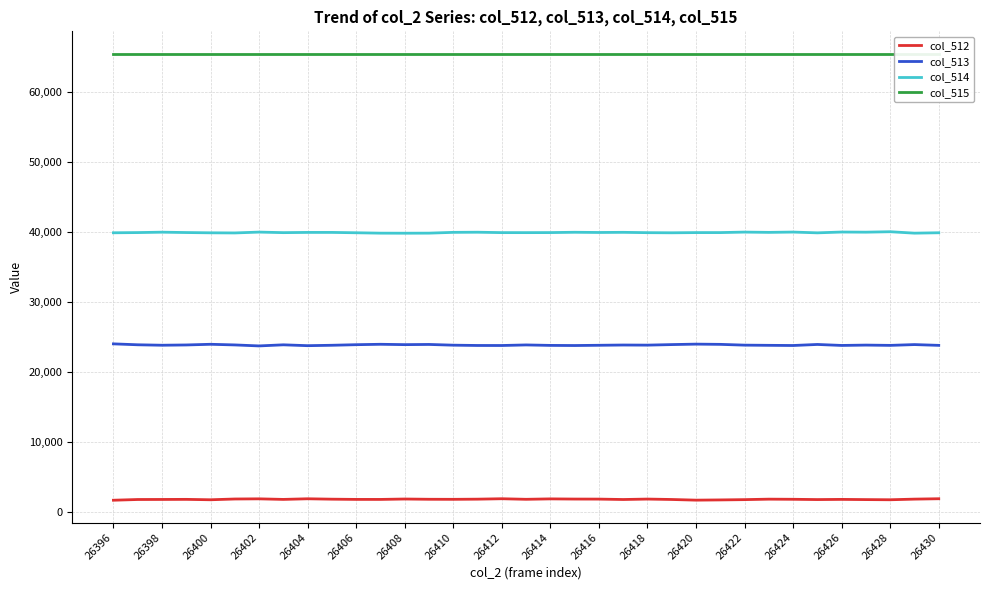

What is the average value of the col_515 series?

65535